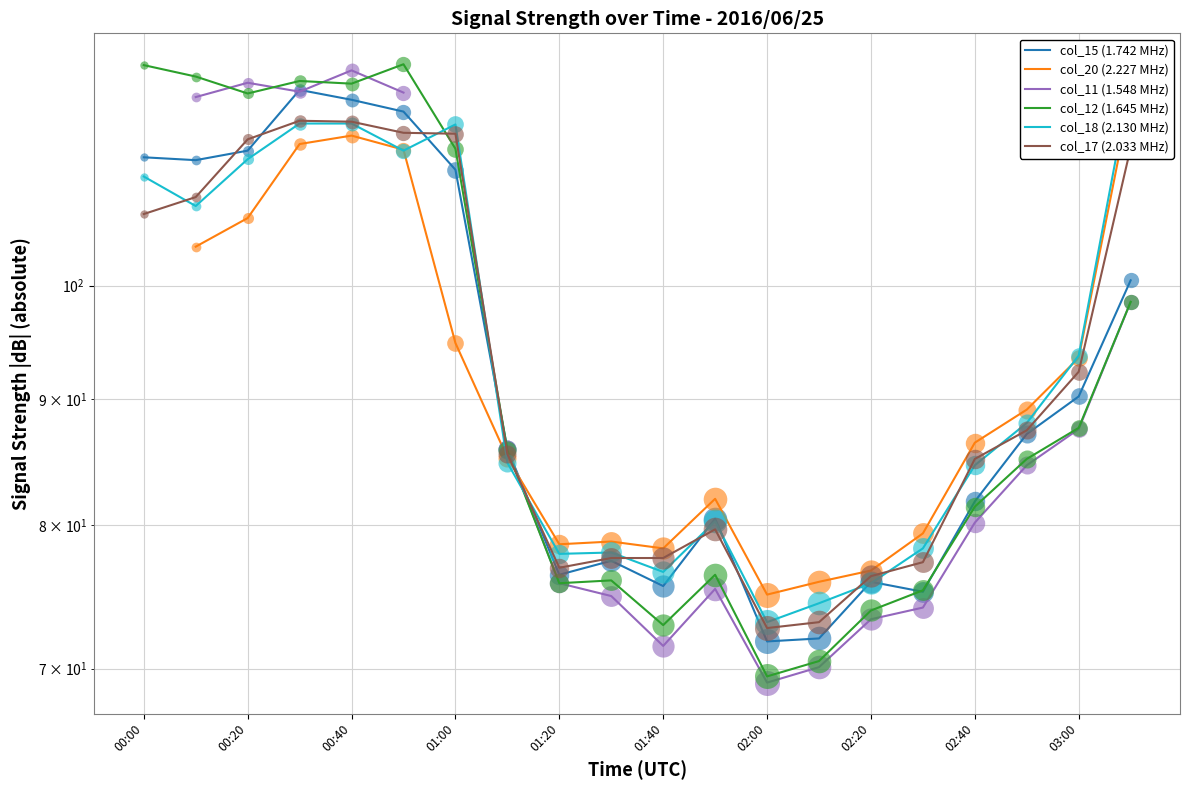

Where is col_17 (2.033 MHz) nearest to the value 94?

03:00